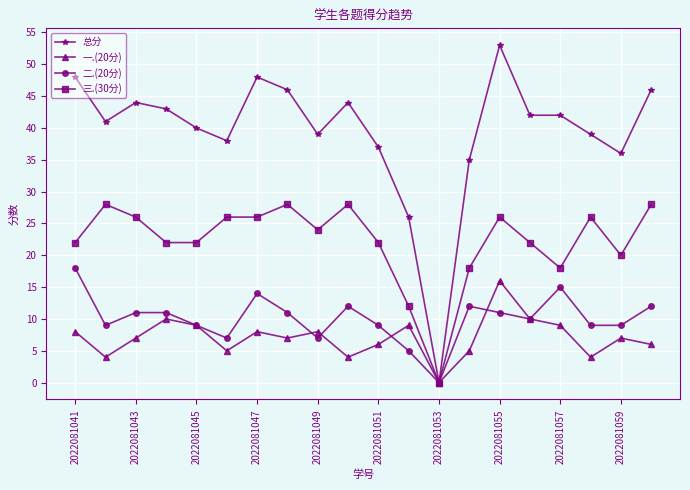

Which series has the largest total across all categories?

总分